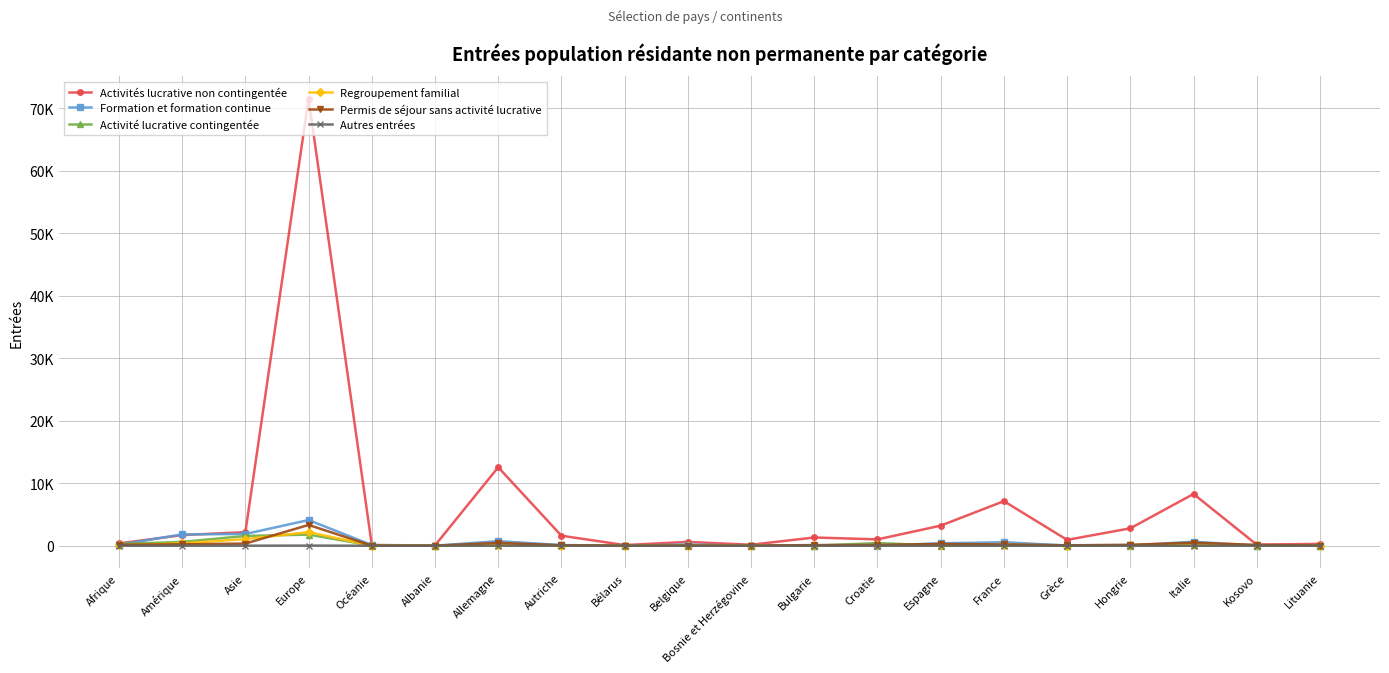

List the series in order of their peak value, highest first.

Activités lucrative non contingentée, Formation et formation continue, Permis de séjour sans activité lucrative, Regroupement familial, Activité lucrative contingentée, Autres entrées